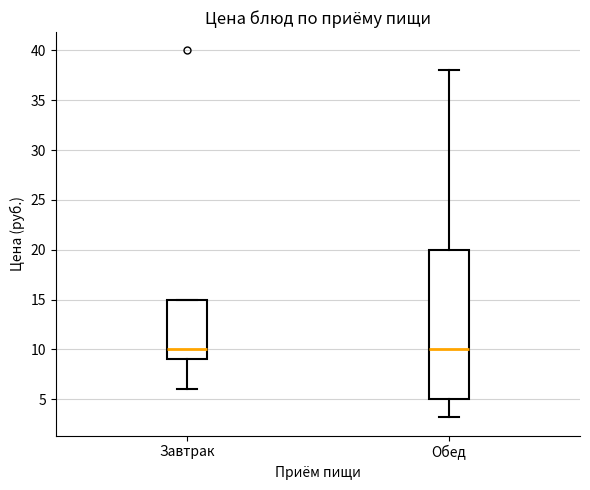

Reading left to right, transcribe this box plot: for each box, give where its median line is, the range the box spans, and where its two whiskers end, as read against the y-axis. The values are not printed on the chart, so give them approximately, as read against the axis.

Завтрак: median 10, box 9 to 15, whiskers 6 to 15
Обед: median 10, box 5 to 20, whiskers 3 to 38